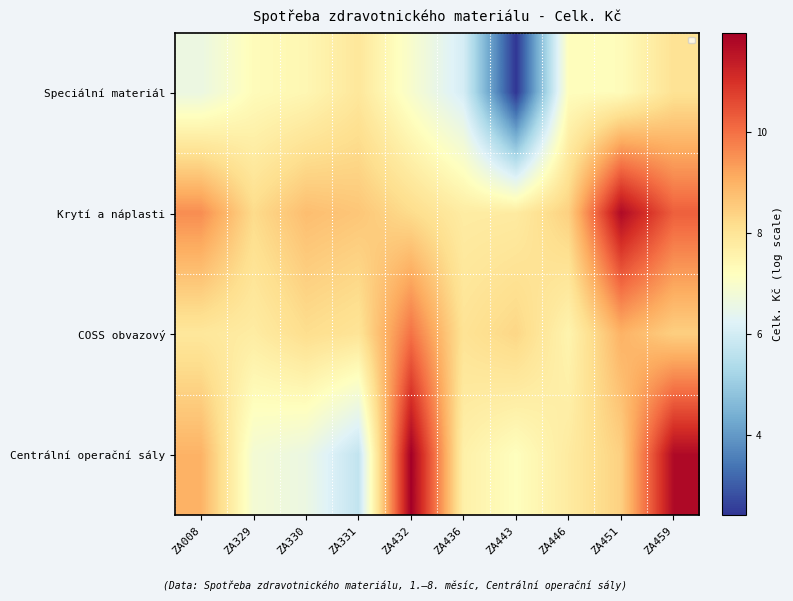

Which category has the lowest value in the Centrální operační sály series?

ZA331